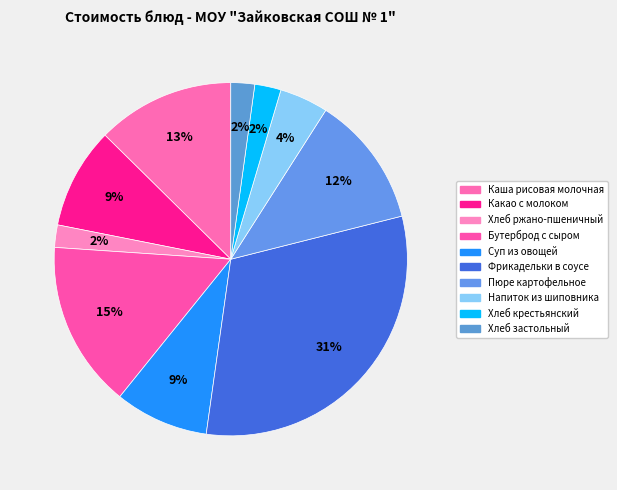

To the nearest percent, what is the combined percentage of Фрикадельки в соусе and Какао с молоком?

40%